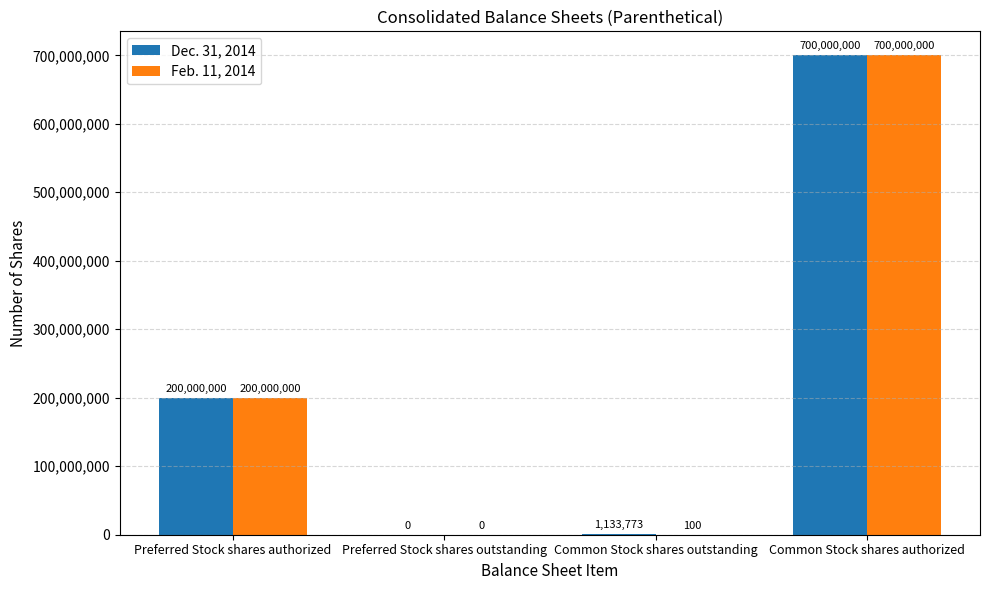

Reading left to right, transcribe all the data shown in this chart.

Dec. 31, 2014: Preferred Stock shares authorized=200000000	Preferred Stock shares outstanding=0	Common Stock shares outstanding=1133773	Common Stock shares authorized=700000000
Feb. 11, 2014: Preferred Stock shares authorized=200000000	Preferred Stock shares outstanding=0	Common Stock shares outstanding=100	Common Stock shares authorized=700000000